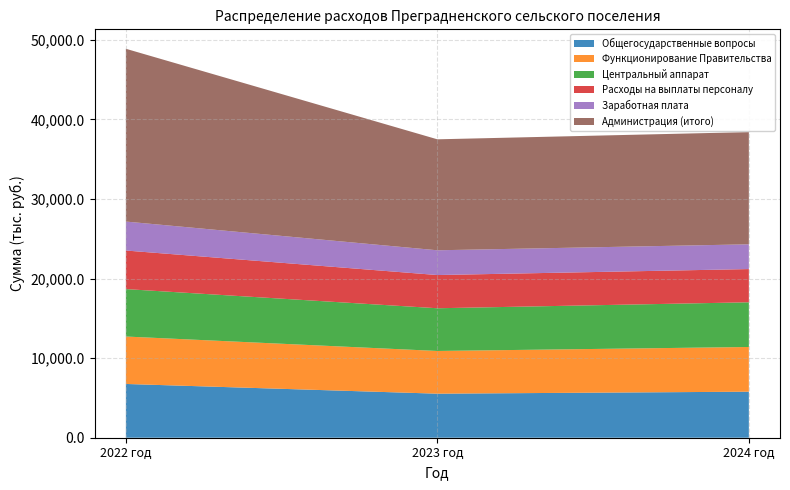

Reading right to left, list all the values displayed in this chart.

Общегосударственные вопросы: 2024 год=5785.3	2023 год=5535.3	2022 год=6756.2
Функционирование Правительства: 2024 год=5617.6	2023 год=5367.6	2022 год=5961.4
Центральный аппарат: 2024 год=5617.6	2023 год=5367.6	2022 год=5961.4
Расходы на выплаты персоналу: 2024 год=4174.1	2023 год=4174.1	2022 год=4847.4
Заработная плата: 2024 год=3111.1	2023 год=3111.1	2022 год=3639.1
Администрация (итого): 2024 год=14103.6	2023 год=13945.3	2022 год=21713.1